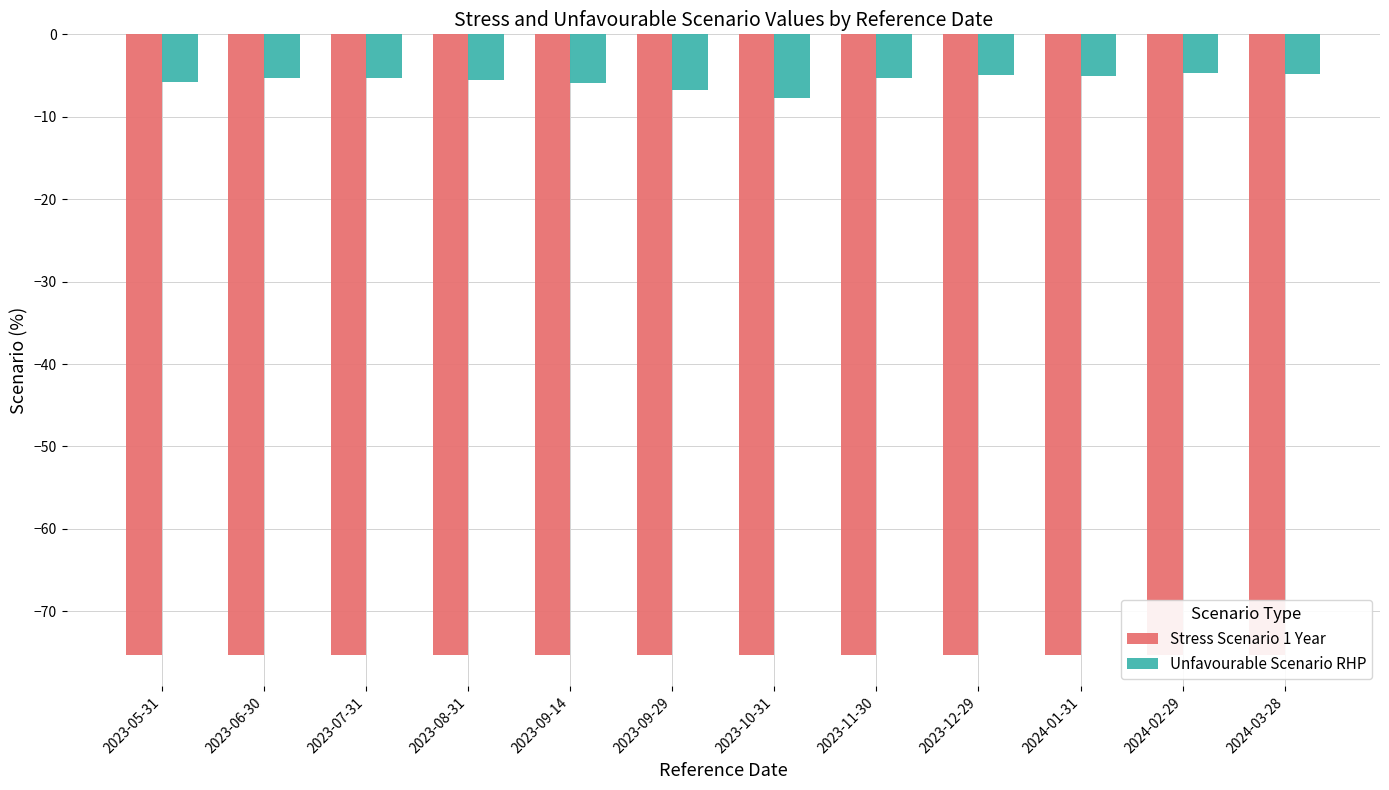

The Stress Scenario 1 Year series shows -39.0 at 2023-07-31. True or false?

False